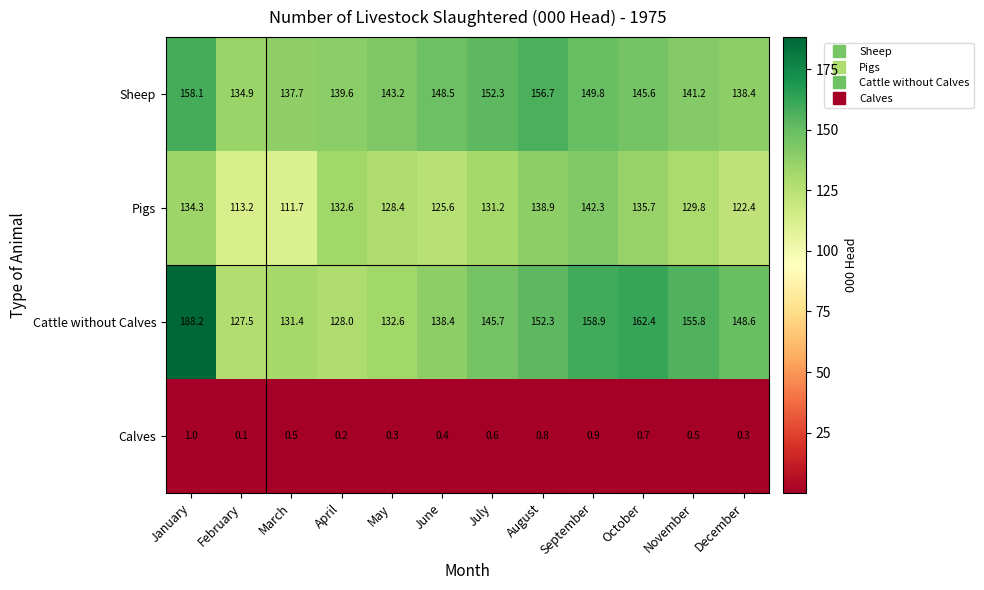

What is the approximate value of Calves at November?

0.5